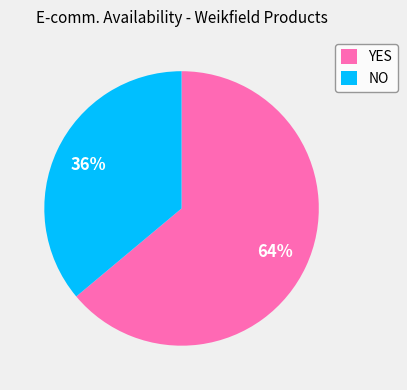

What percentage is the NO slice, to the nearest percent?

36%